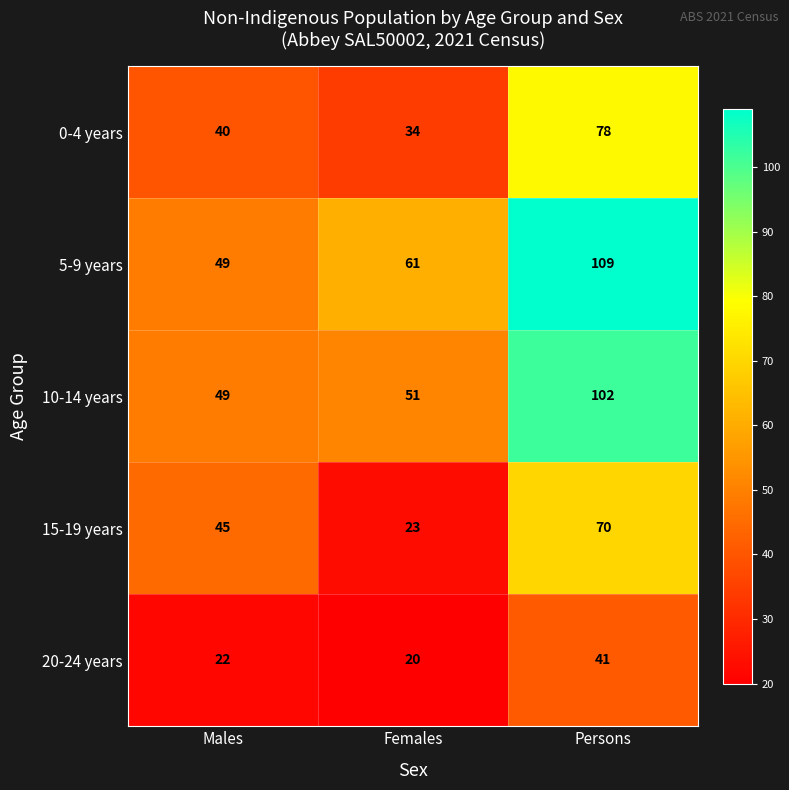

The 0-4 years series shows 14 at Males. True or false?

False